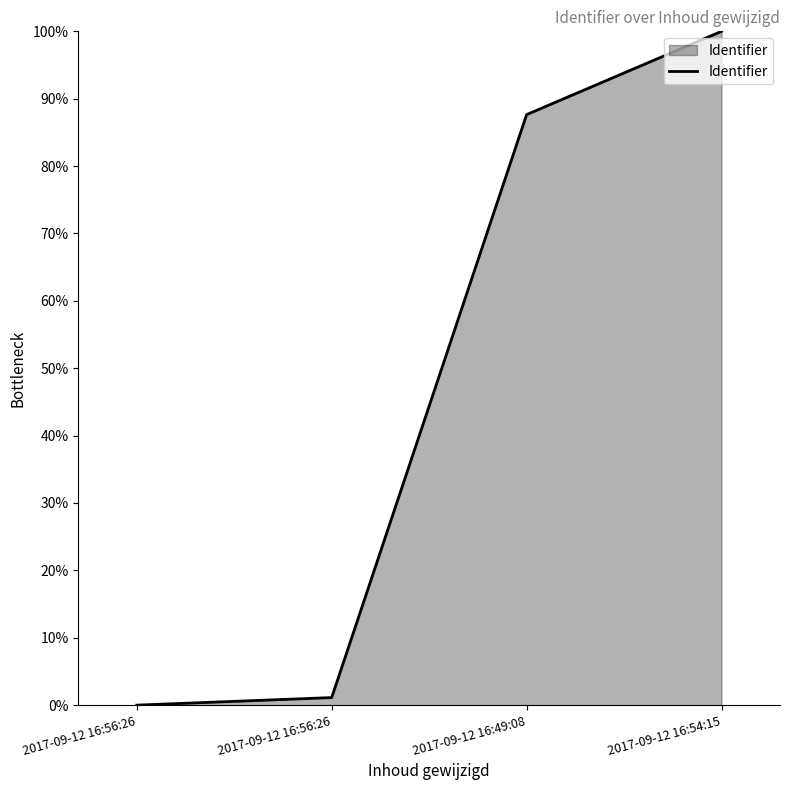

List the labels in order of value, smallest first.

2017-09-12 16:56:26, 2017-09-12 16:56:26, 2017-09-12 16:49:08, 2017-09-12 16:54:15